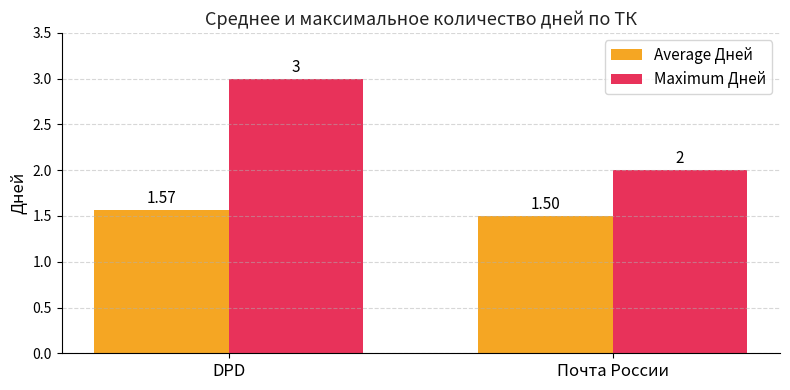

What is the total value across all series at Почта России?

3.5